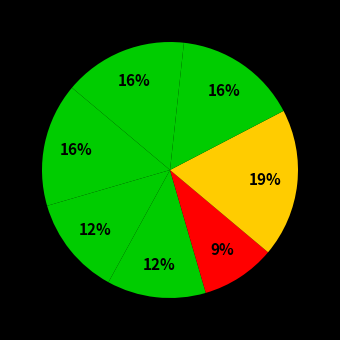

How many segments does this pie chart have?

7